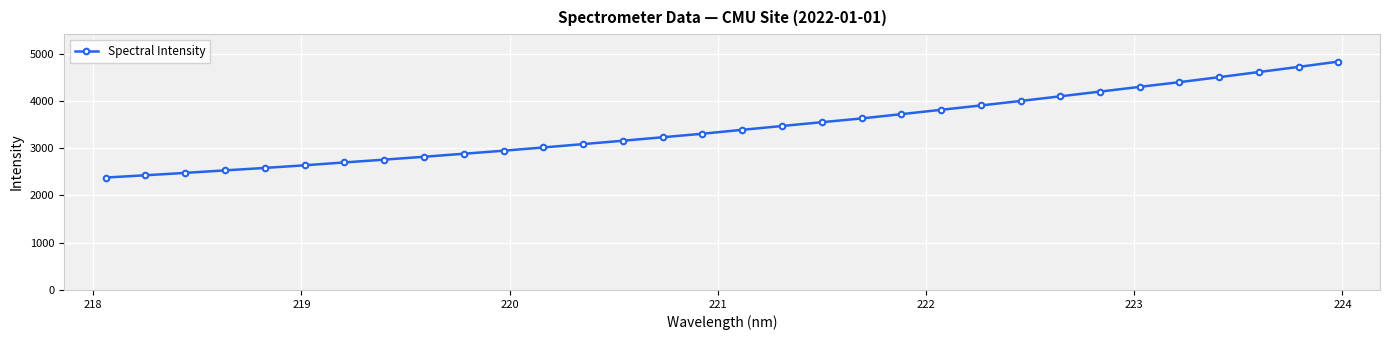

What is the value of the 11th point from the left?

2946.5